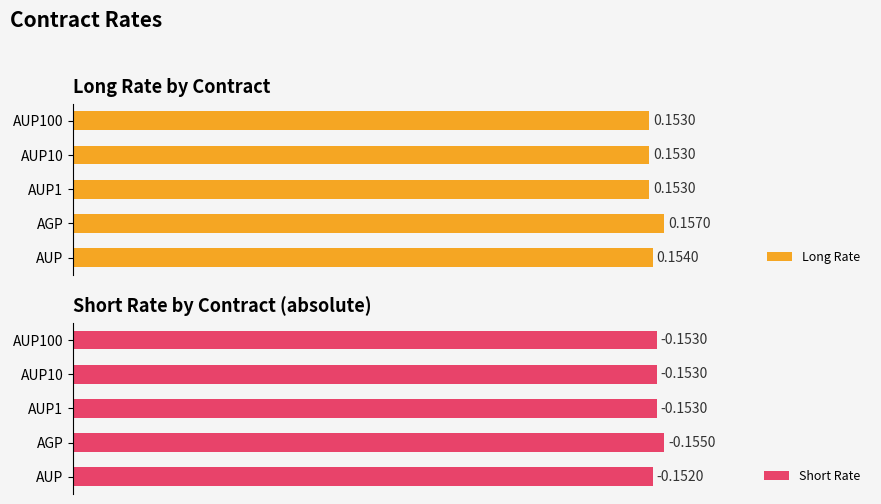

Which category has the highest value in the Long Rate series?

AGP